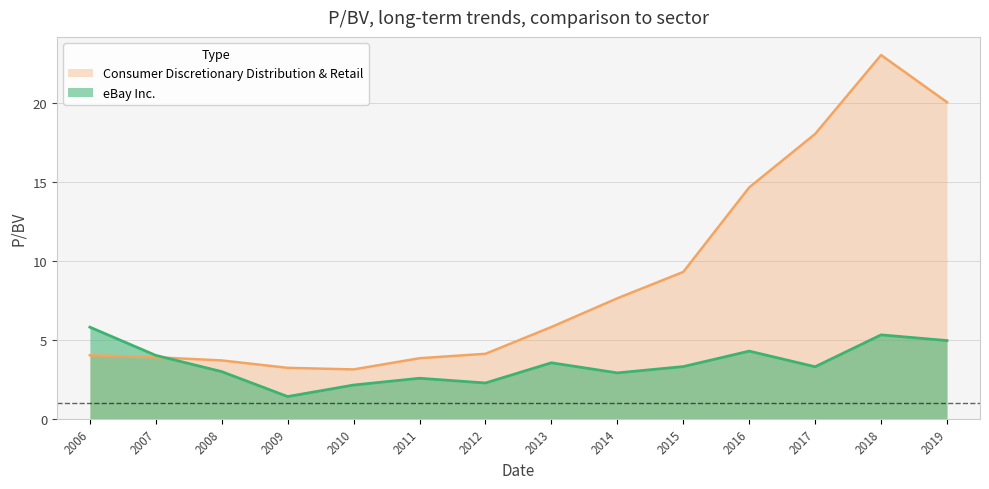

What is the approximate value of eBay Inc. at 2019?

5.0